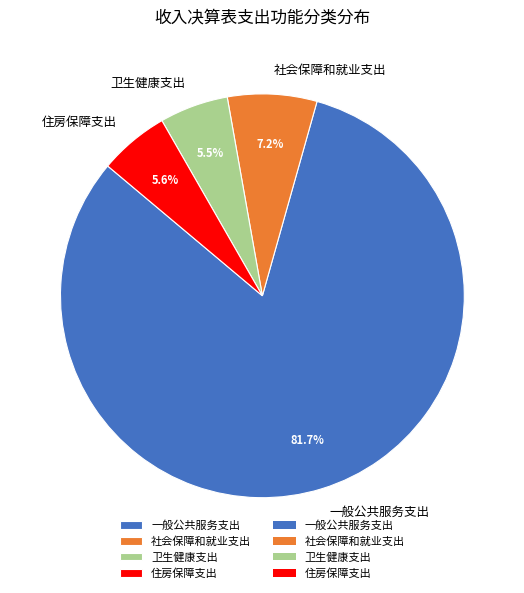

Which slice represents more than half of the pie?

一般公共服务支出